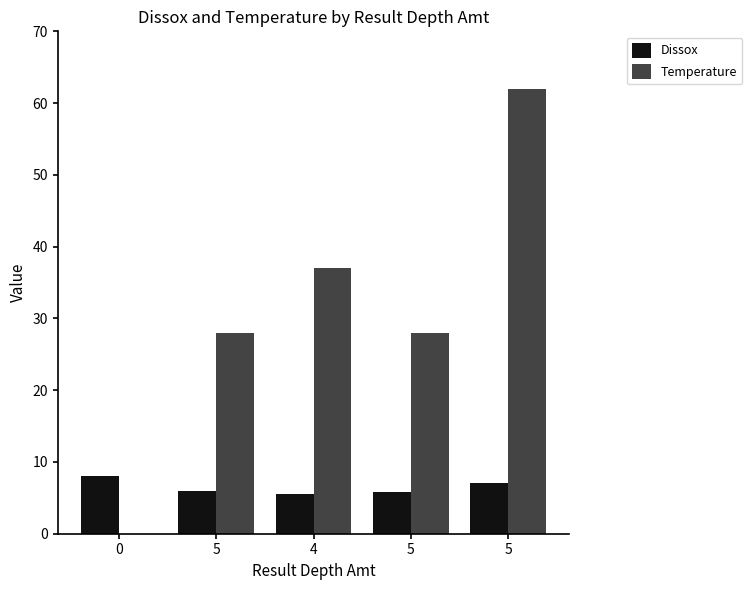

Which series changed the most between 0 and 4?

Temperature